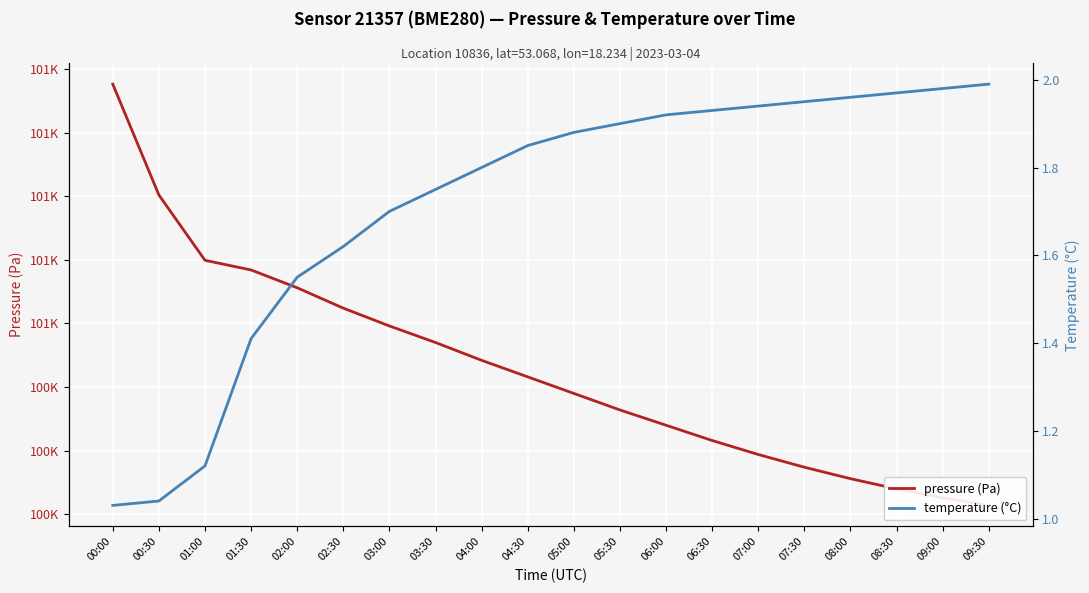

What is the value of the temperature point at the 14th from the left?

1.9